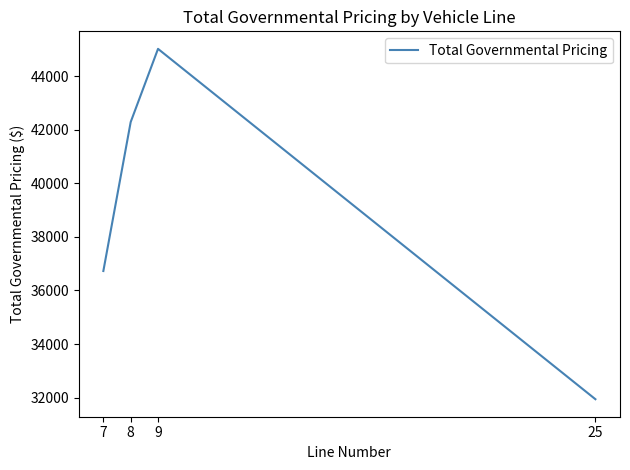

What value does the data have at 9, to the nearest 10?

45020